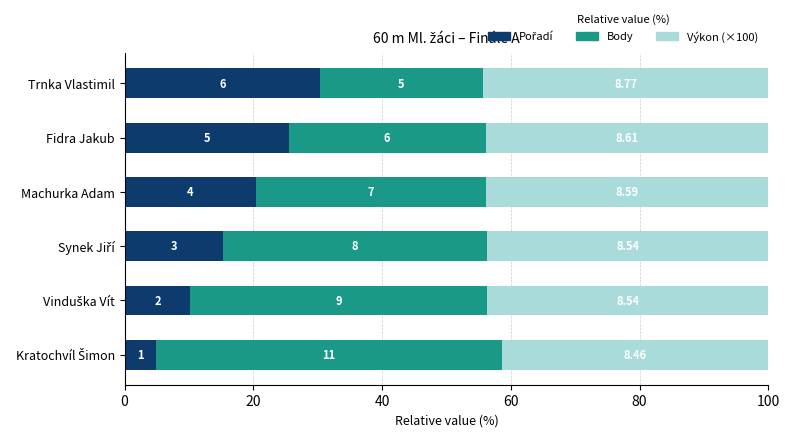

Which series has the largest total across all categories?

Výkon (×100)